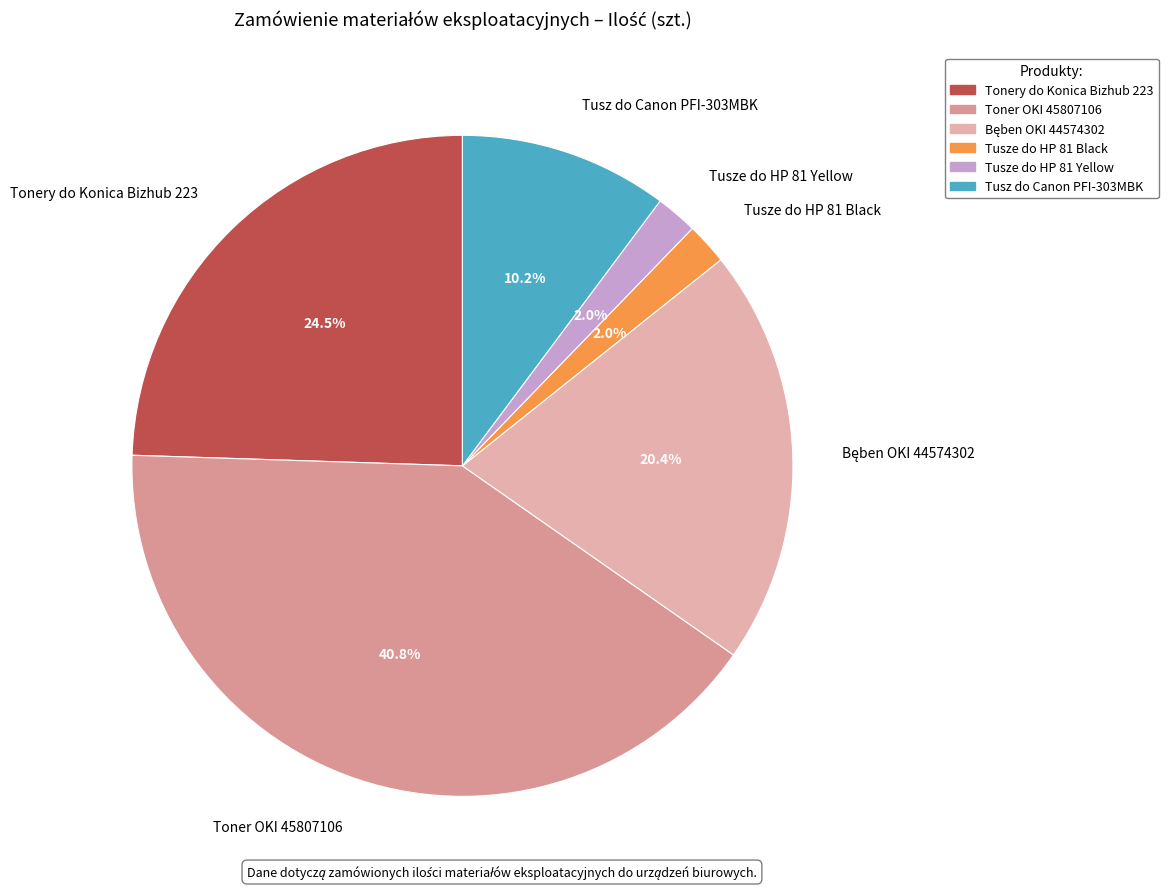

What is the largest slice in the pie chart?

Toner OKI 45807106